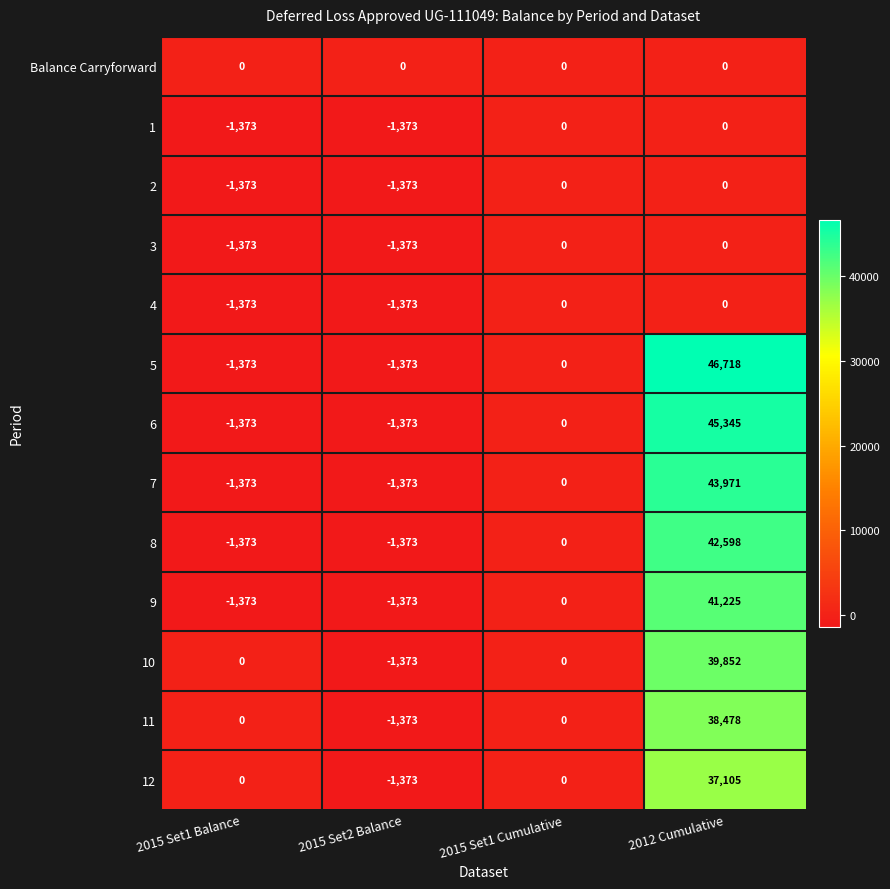

How many data points does each series have?

4